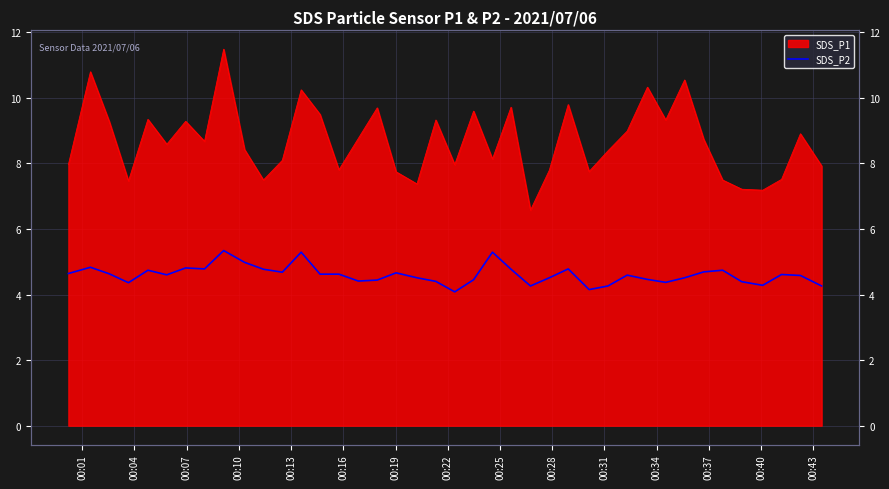

How many lines are shown in the chart?

1